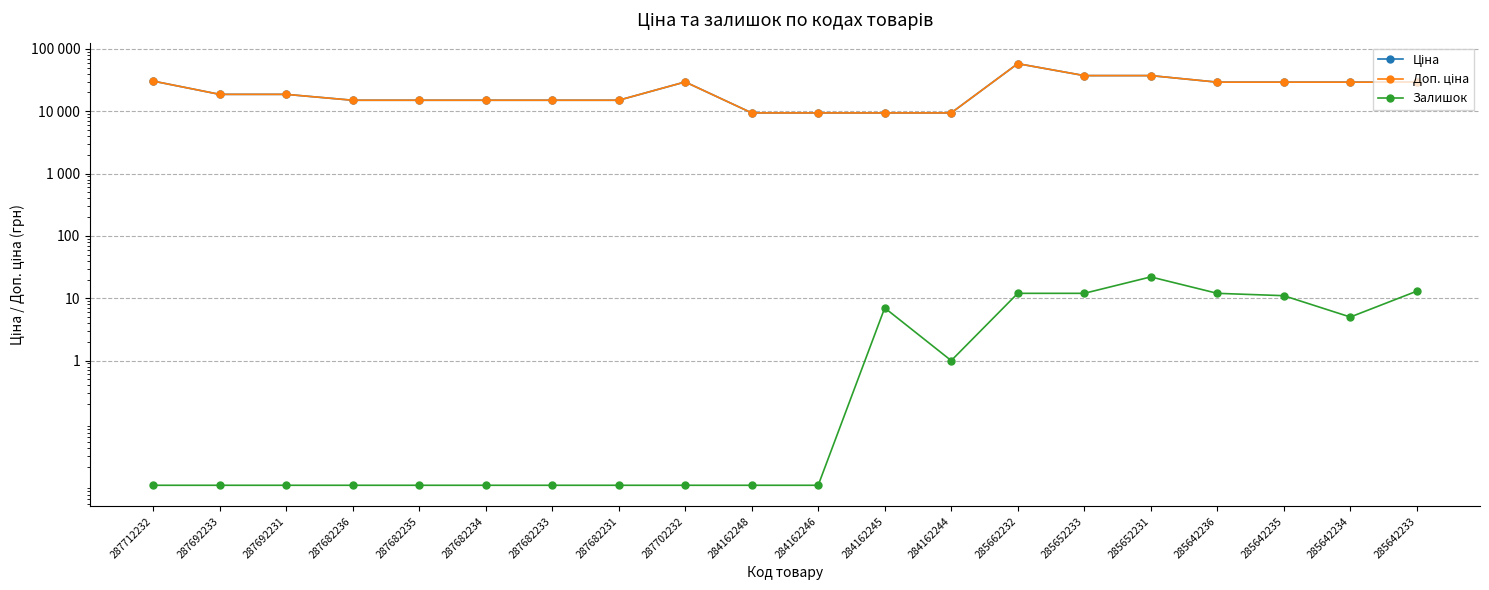

What is the difference between the Ціна values at 287682231 and 287692233?

3652.3